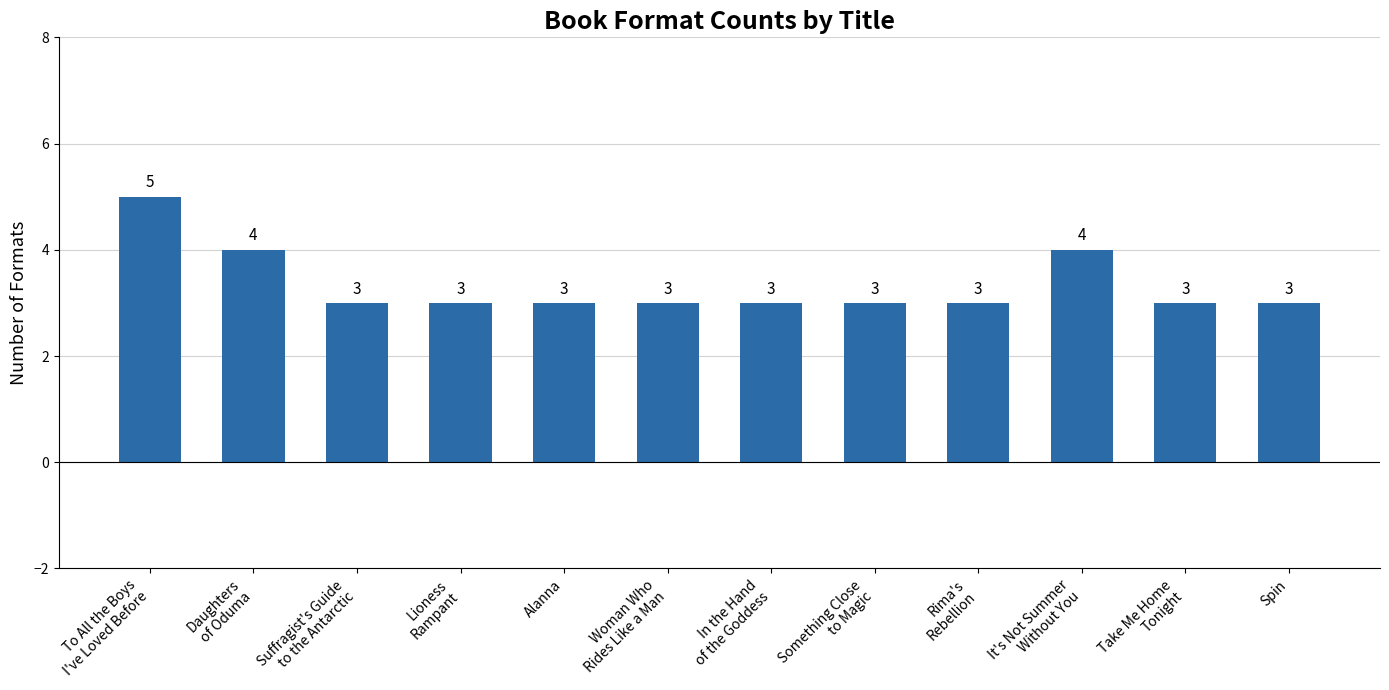

What is the difference between the maximum and minimum values?

2